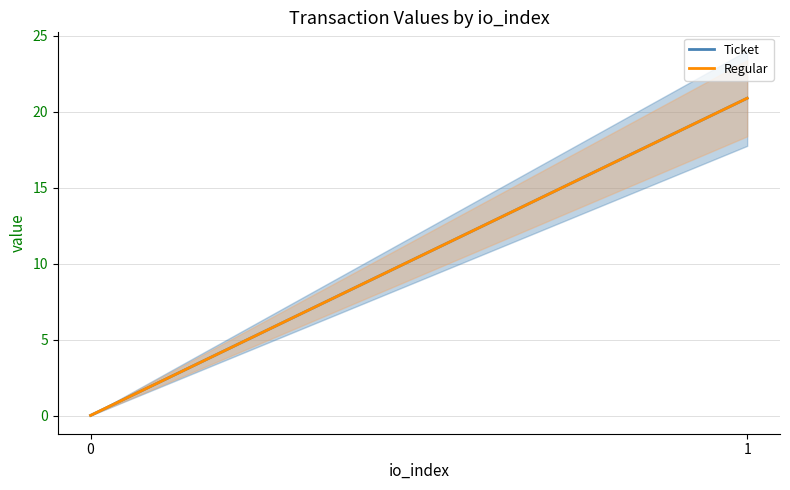

Reading left to right, transcribe all the data shown in this chart.

Ticket: 0.0	20.9
Regular: 0.0	20.9